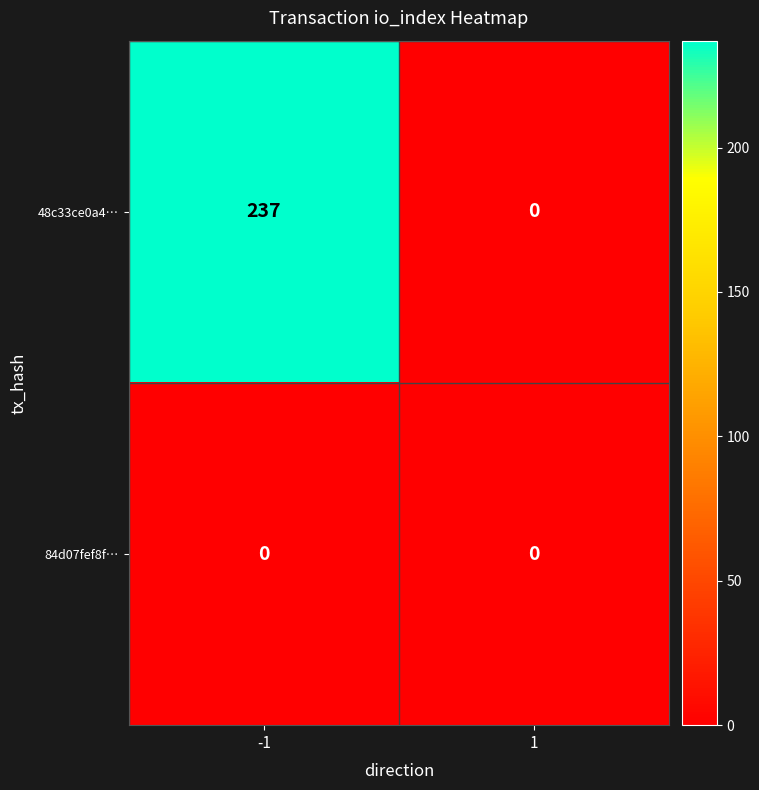

Reading left to right, extract all data points from this chart.

48c33ce0a4…: -1=237	1=0
84d07fef8f…: -1=0	1=0